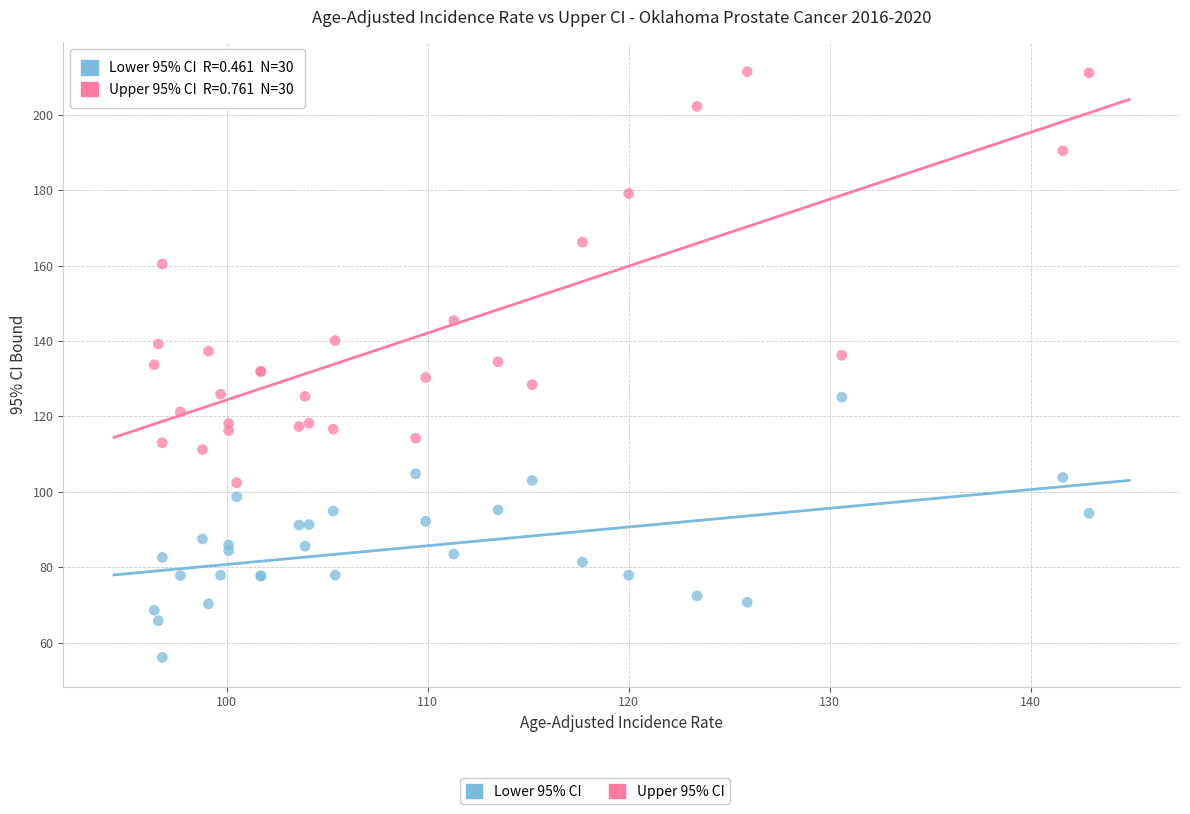

Which series contains the highest Y value?

Upper 95% CI